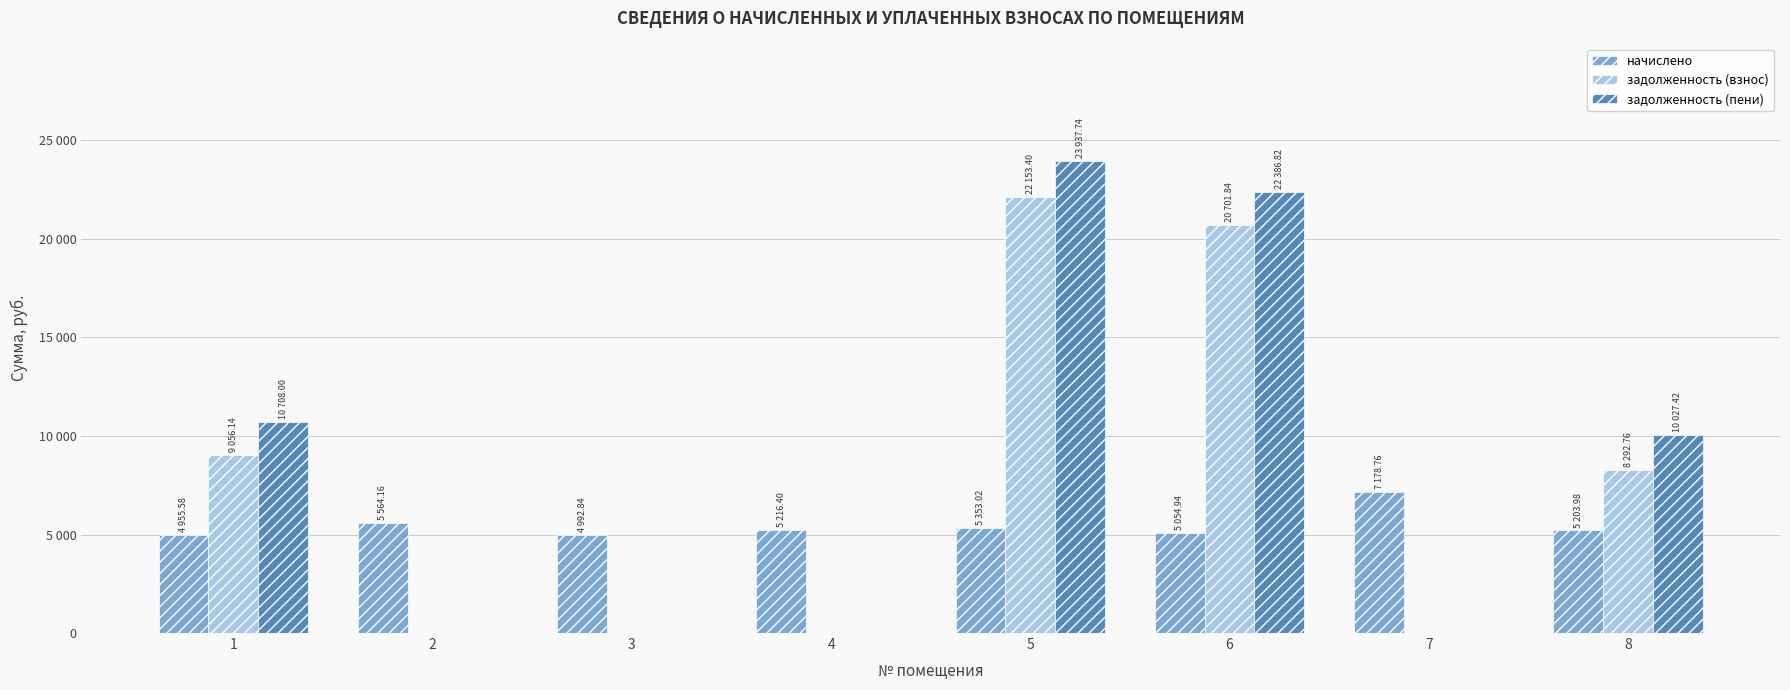

What is the difference between the second highest and second lowest values in the задолженность (взнос) series?

20701.8